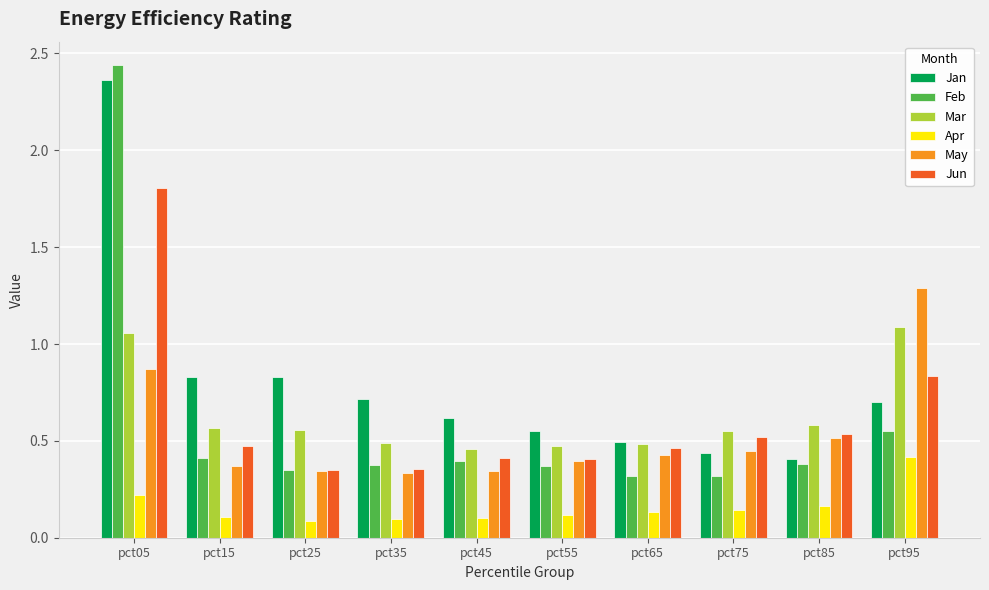

Which series has the largest total across all categories?

Jan